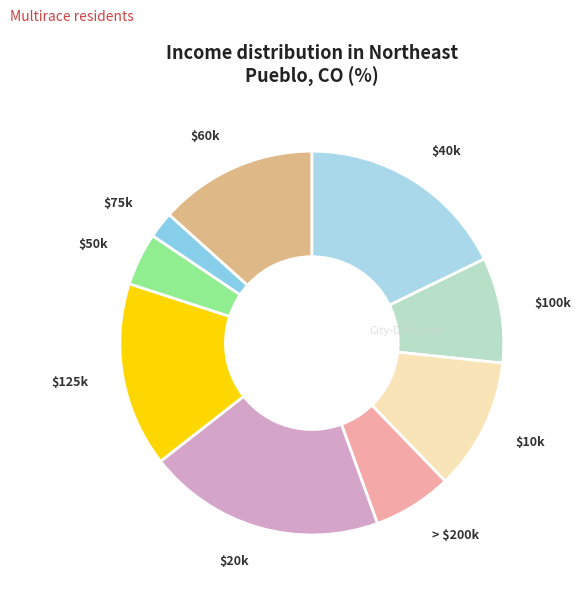

The $50k slice represents 4% of the pie. True or false?

True